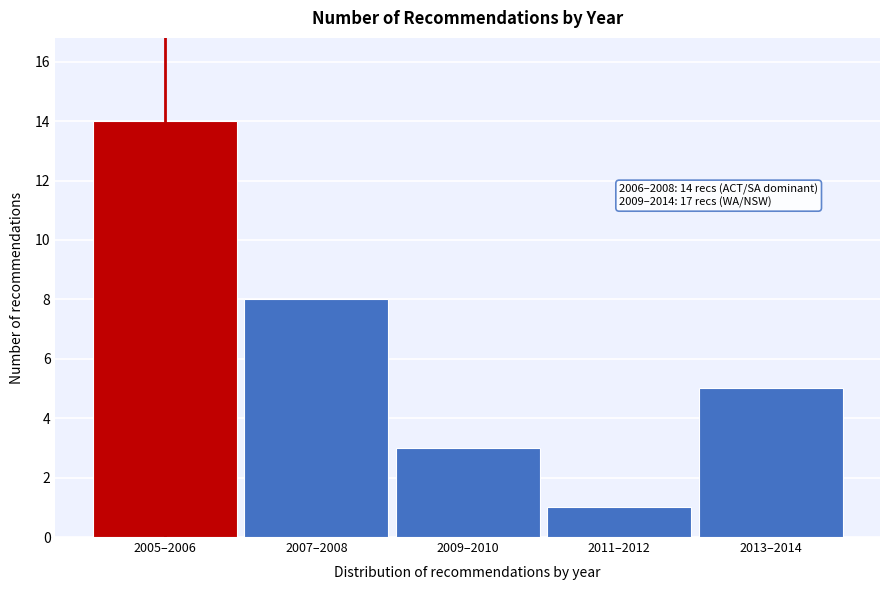

Reading left to right, list all the values displayed in this chart.

14	8	3	1	5